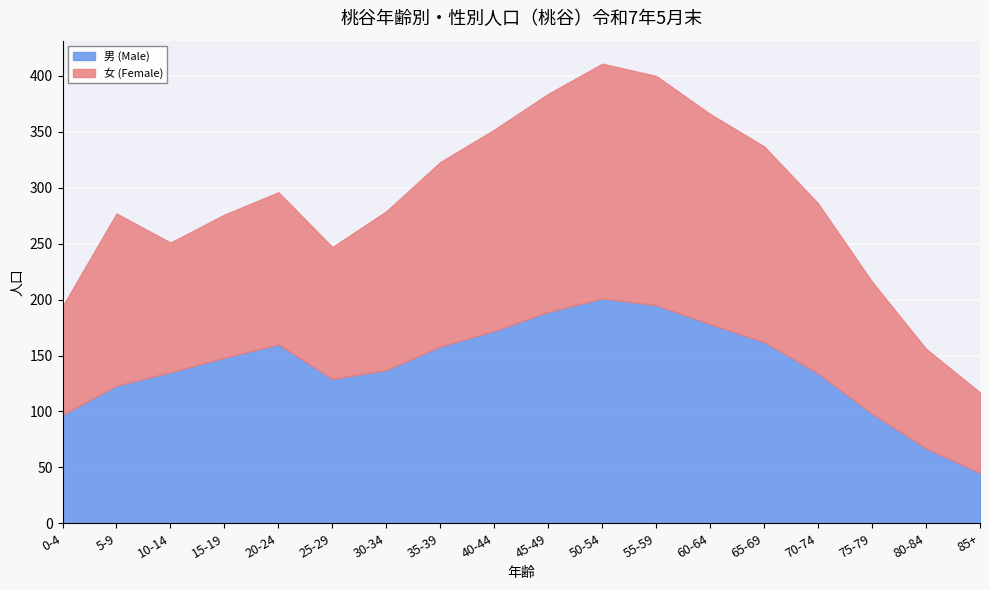

Between which two adjacent categories do 男 (Male) and 女 (Female) first intersect?

5-9 and 10-14